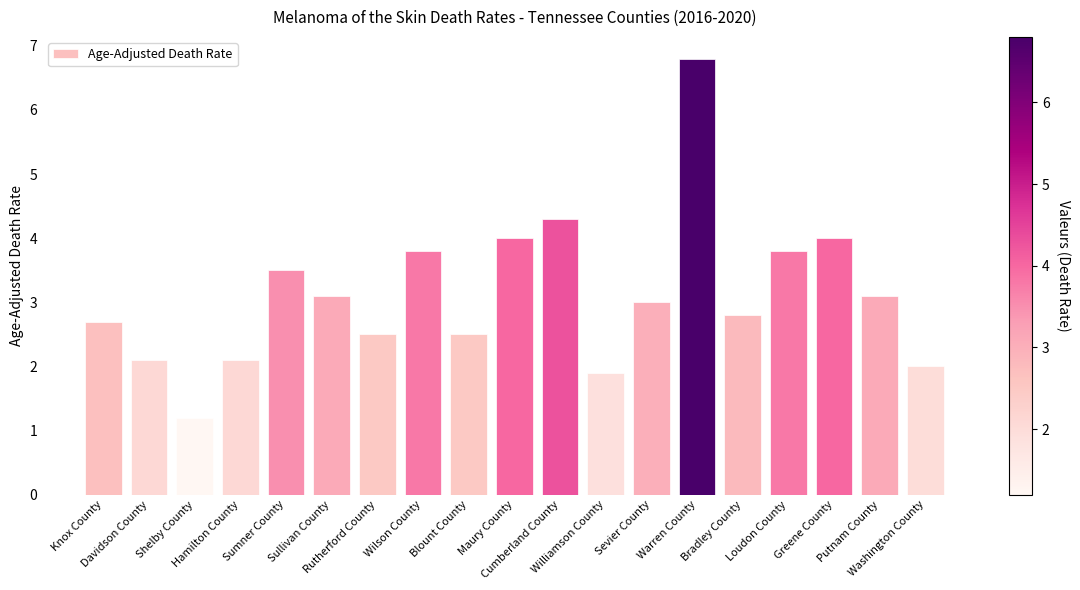

What is the change in value from Davidson County to Maury County?

+1.9